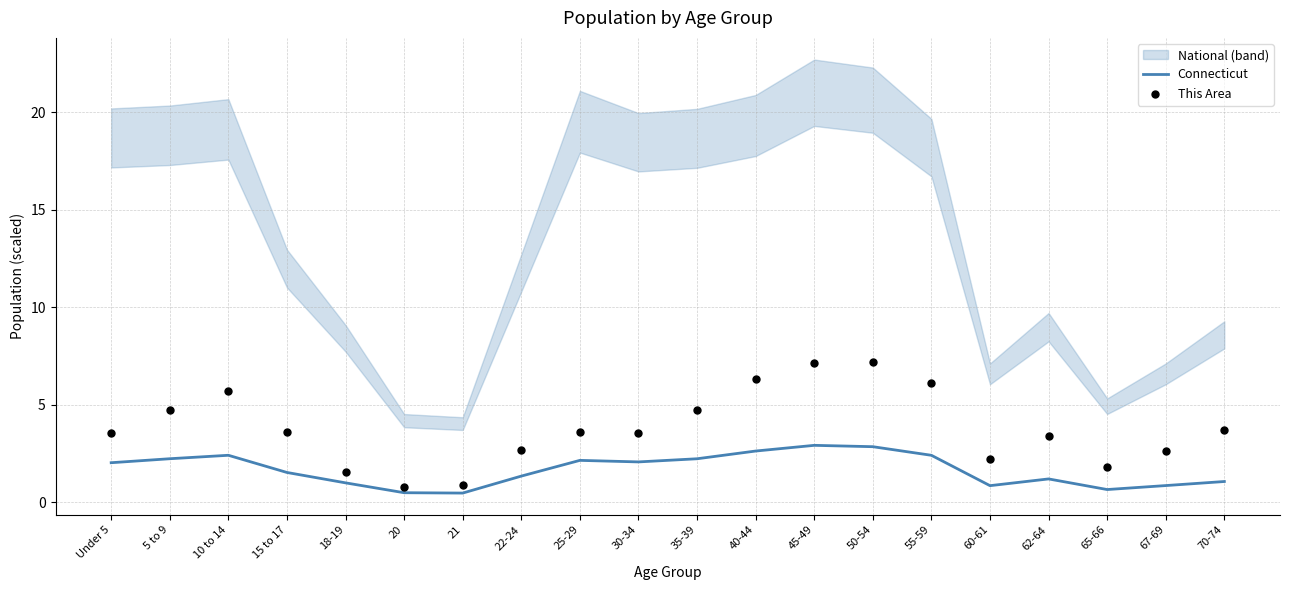

The Connecticut series shows 2.1 at 30-34. True or false?

True